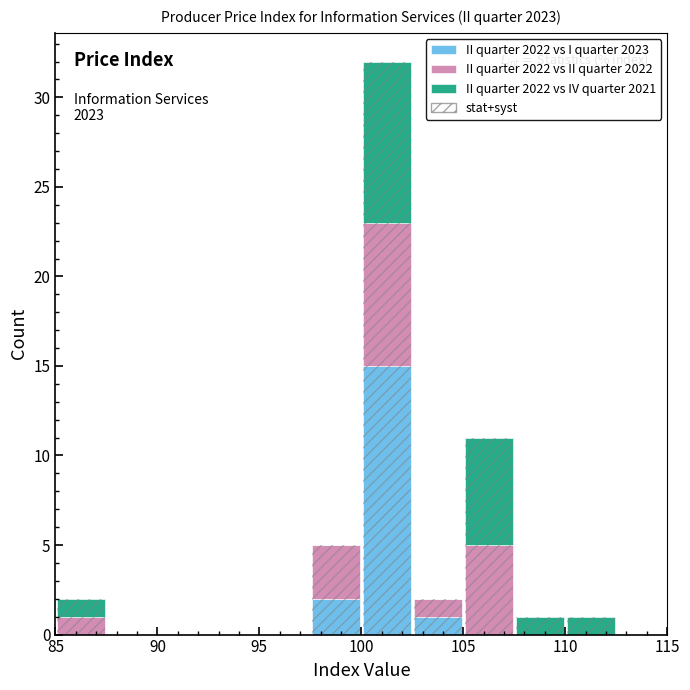

Which range on the x-axis has the tallest stacked bar (by total height)?

100.0 to 102.5